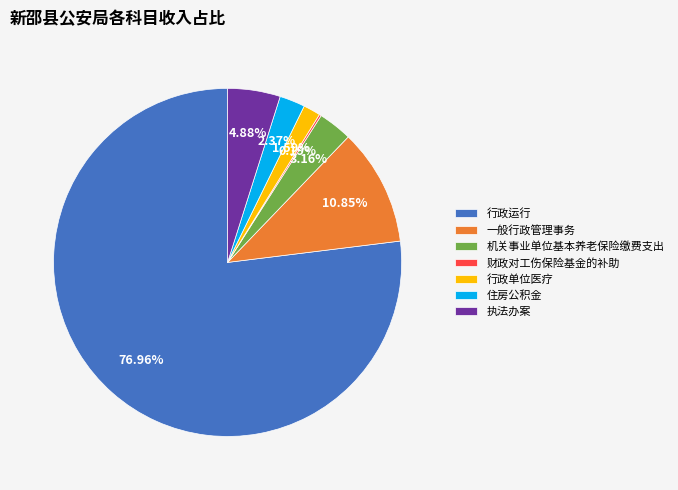

Which has a higher value, 住房公积金 or 机关事业单位基本养老保险缴费支出?

机关事业单位基本养老保险缴费支出